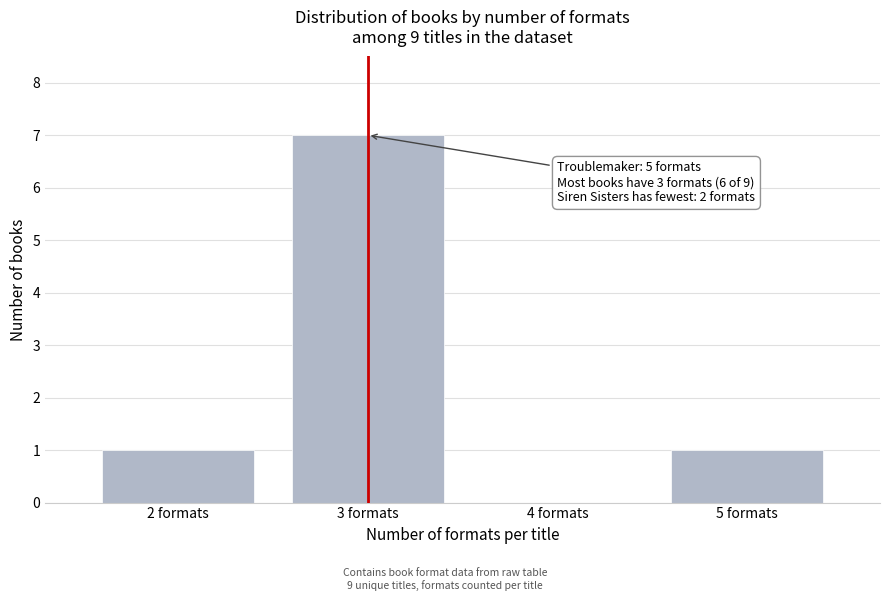

Over which range of the x-axis is the bar tallest?

2.5 to 3.5